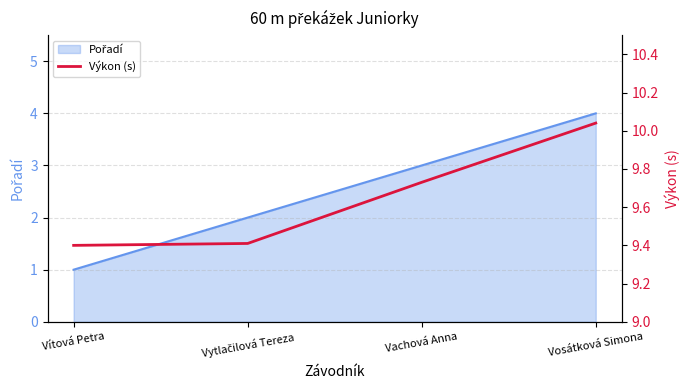

What is the difference between the values at Vytlačilová Tereza and Vosátková Simona?

0.6